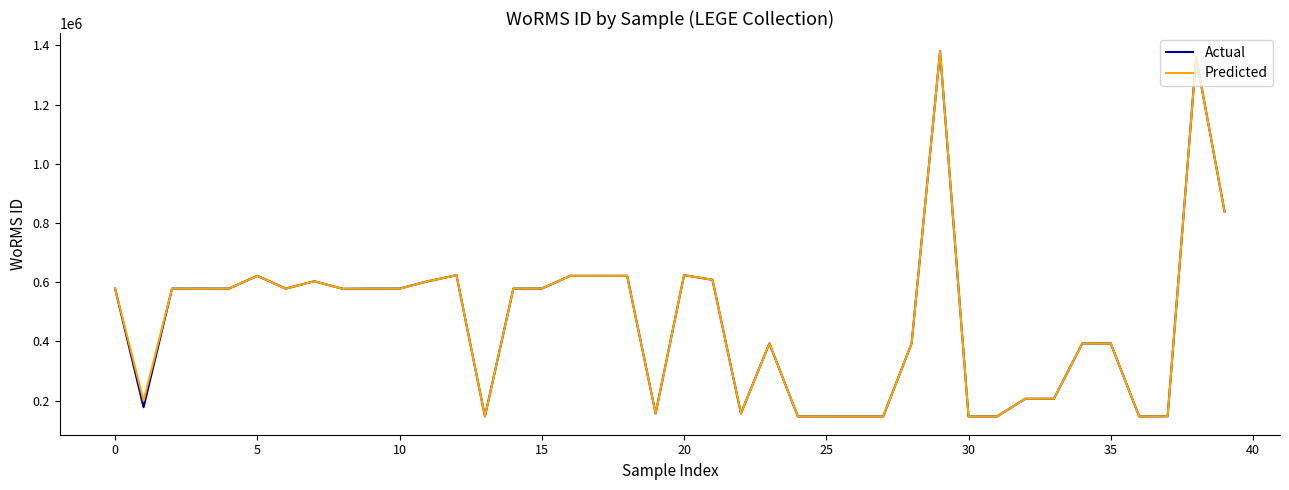

How many lines are shown in the chart?

2